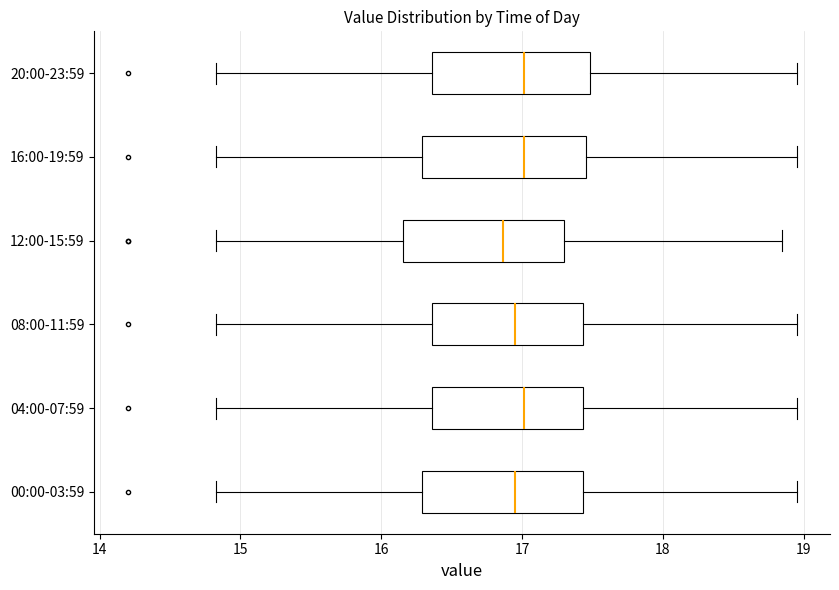

Reading bottom to top, transcribe this box plot: for each box, give where its median line is, the range the box spans, and where its two whiskers end, as read against the x-axis. The values are not printed on the chart, so give them approximately, as read against the axis.

00:00-03:59: median 17.0, box 16.3 to 17.4, whiskers 14.8 to 19.0
04:00-07:59: median 17.0, box 16.4 to 17.4, whiskers 14.8 to 19.0
08:00-11:59: median 17.0, box 16.4 to 17.4, whiskers 14.8 to 19.0
12:00-15:59: median 16.9, box 16.2 to 17.3, whiskers 14.8 to 18.9
16:00-19:59: median 17.0, box 16.3 to 17.5, whiskers 14.8 to 19.0
20:00-23:59: median 17.0, box 16.4 to 17.5, whiskers 14.8 to 19.0